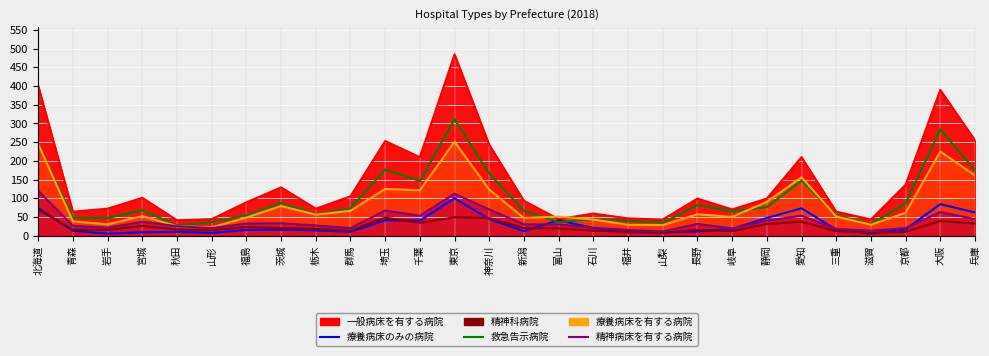

Reading left to right, list all the values displayed in this chart.

療養病床のみの病院: 北海道=73	青森=13	岩手=5	宮城=9	秋田=10	山形=7	福島=15	茨城=16	栃木=14	群馬=10	埼玉=41	千葉=40	東京=100	神奈川=44	新潟=12	富山=41	石川=20	福井=9	山梨=8	長野=11	岐阜=18	静岡=47	愛知=73	三重=16	滋賀=5	京都=17	大阪=84	兵庫=62
精神科病院: 北海道=69	青森=16	岩手=15	宮城=26	秋田=16	山形=14	福島=23	茨城=20	栃木=18	群馬=13	埼玉=48	千葉=34	東京=49	神奈川=47	新潟=20	富山=19	石川=13	福井=10	山梨=8	長野=15	岐阜=12	静岡=31	愛知=37	三重=12	滋賀=7	京都=10	大阪=39	兵庫=32
救急告示病院: 北海道=244	青森=48	岩手=47	宮城=68	秋田=27	山形=36	福島=54	茨城=87	栃木=57	群馬=73	埼玉=177	千葉=146	東京=311	神奈川=166	新潟=66	富山=36	石川=44	福井=39	山梨=34	長野=82	岐阜=65	静岡=76	愛知=147	三重=54	滋賀=31	京都=86	大阪=284	兵庫=175
療養病床を有する病院: 北海道=245	青森=38	岩手=30	宮城=52	秋田=25	山形=22	福島=48	茨城=79	栃木=56	群馬=66	埼玉=125	千葉=121	東京=251	神奈川=123	新潟=47	富山=51	石川=43	福井=29	山梨=28	長野=57	岐阜=50	静岡=90	愛知=156	三重=51	滋賀=29	京都=61	大阪=225	兵庫=161
精神病床を有する病院: 北海道=120	青森=26	岩手=21	宮城=37	秋田=25	山形=20	福島=32	茨城=33	栃木=27	群馬=20	埼玉=67	千葉=53	東京=112	神奈川=70	新潟=30	富山=30	石川=21	福井=15	山梨=11	長野=31	岐阜=19	静岡=40	愛知=53	三重=18	滋賀=13	京都=20	大阪=63	兵庫=44